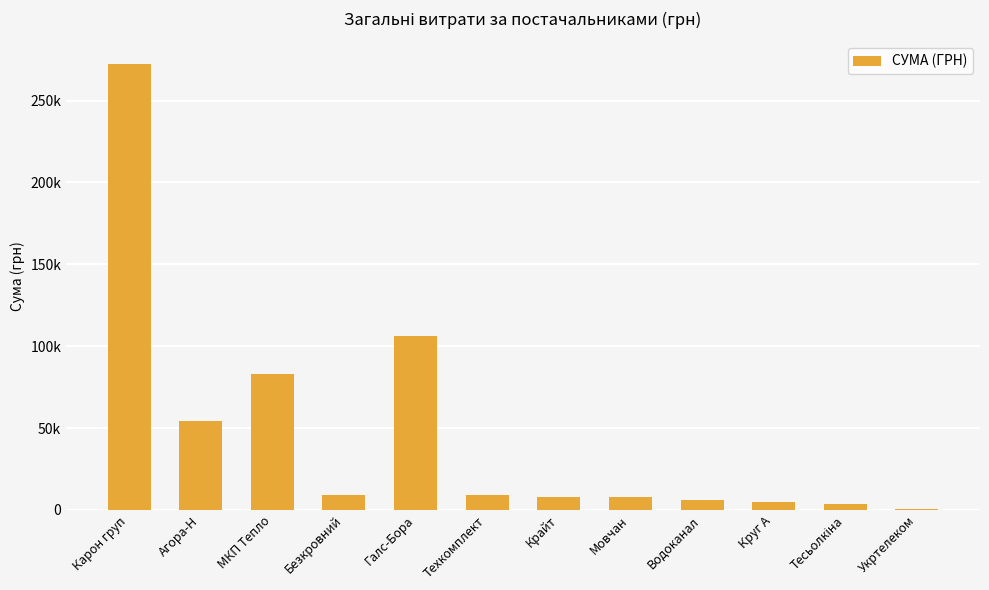

Does the chart contain stacked bars?

No